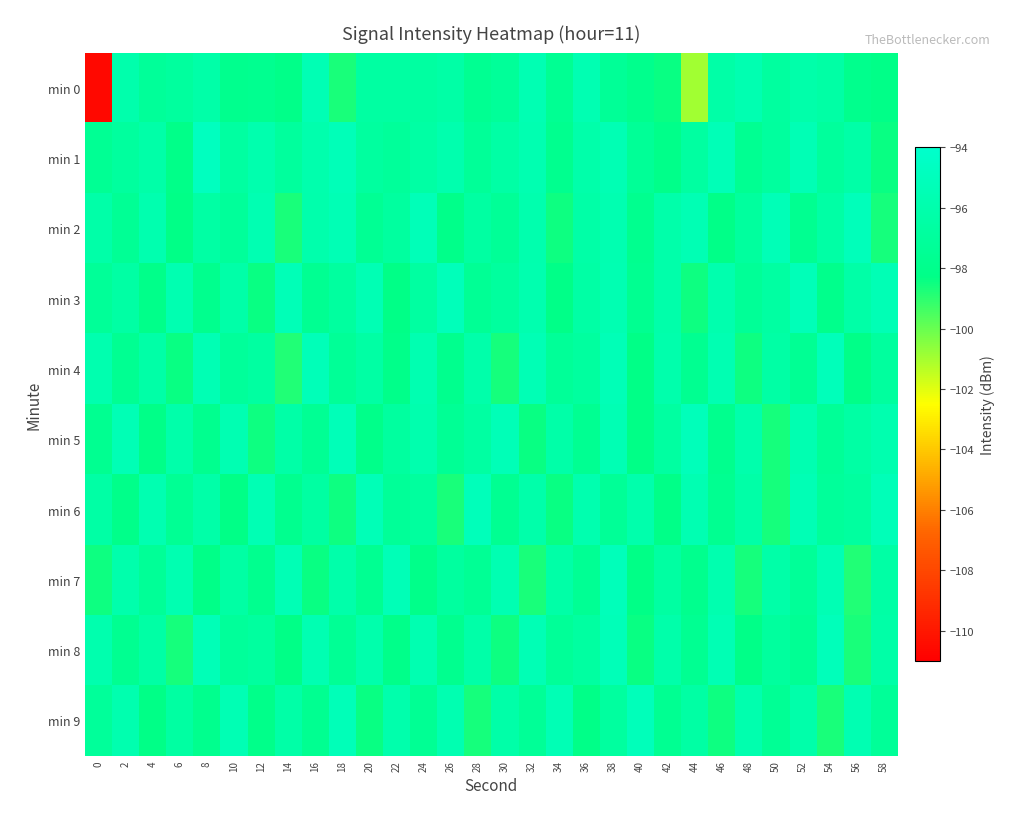

At which category is the sum across all series the highest?

38